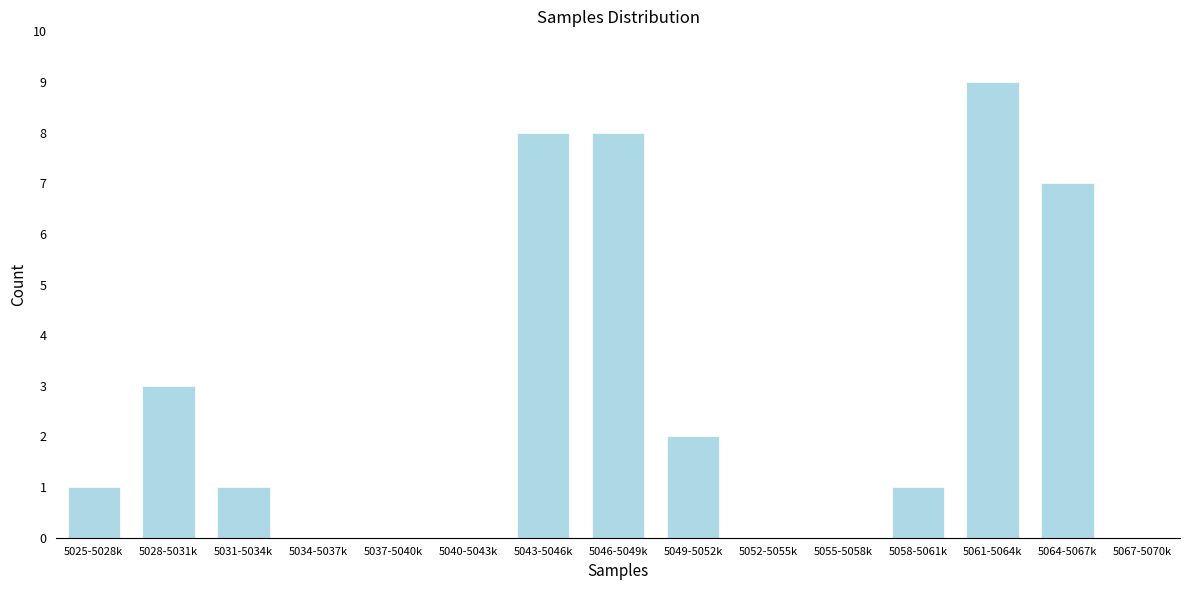

Reading left to right, list all the values displayed in this chart.

5025-5028k=1	5028-5031k=3	5031-5034k=1	5034-5037k=0	5037-5040k=0	5040-5043k=0	5043-5046k=8	5046-5049k=8	5049-5052k=2	5052-5055k=0	5055-5058k=0	5058-5061k=1	5061-5064k=9	5064-5067k=7	5067-5070k=0